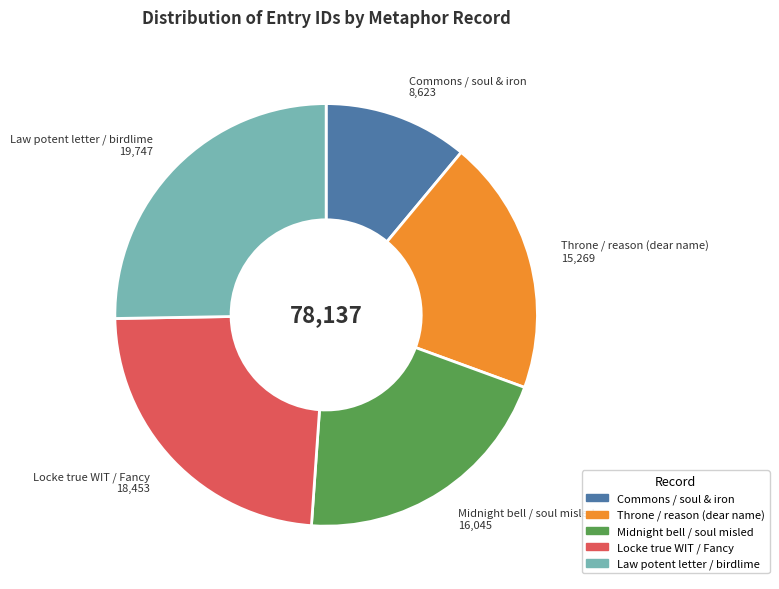

Which category has the biggest portion of the pie?

Law potent letter / birdlime